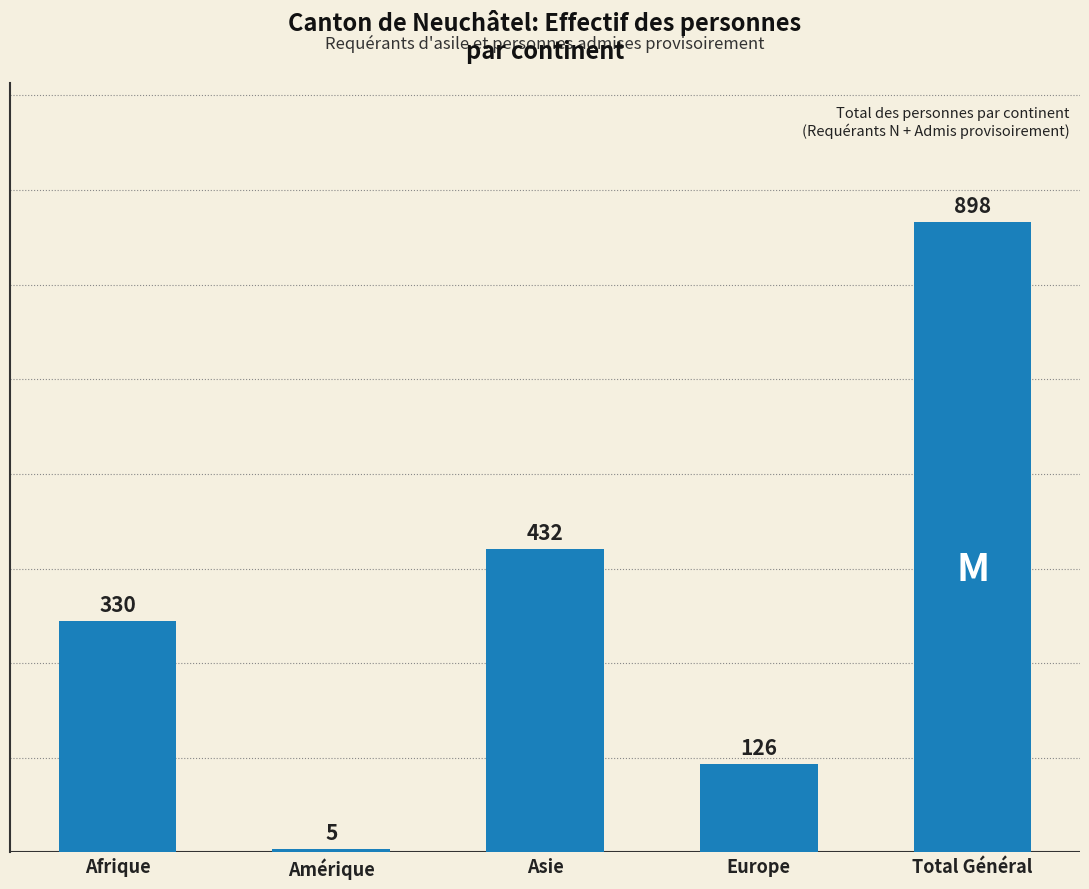

List the labels in order of value, largest first.

Total Général, Asie, Afrique, Europe, Amérique